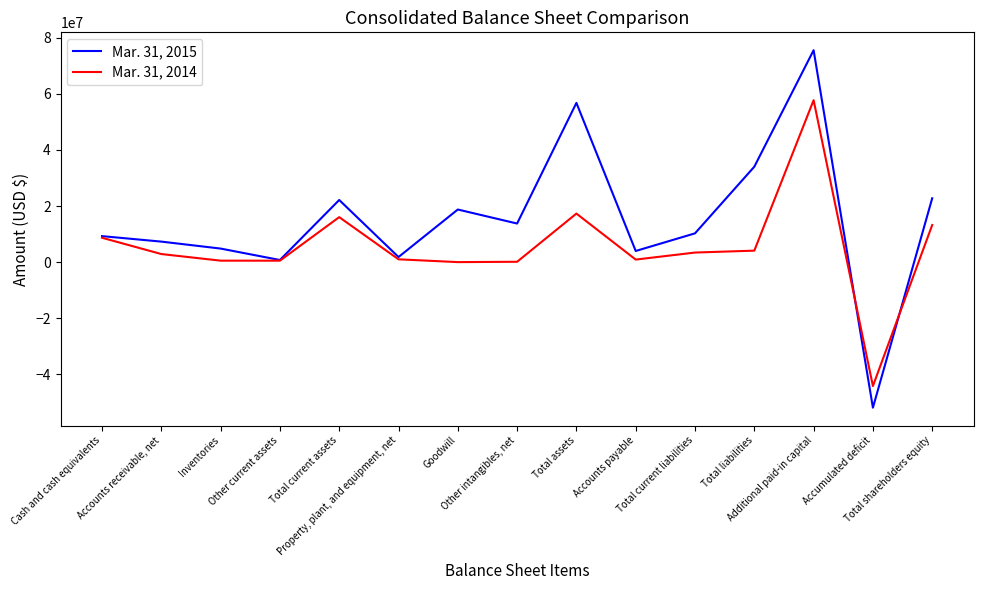

What are all the series names shown in the legend?

Mar. 31, 2015, Mar. 31, 2014